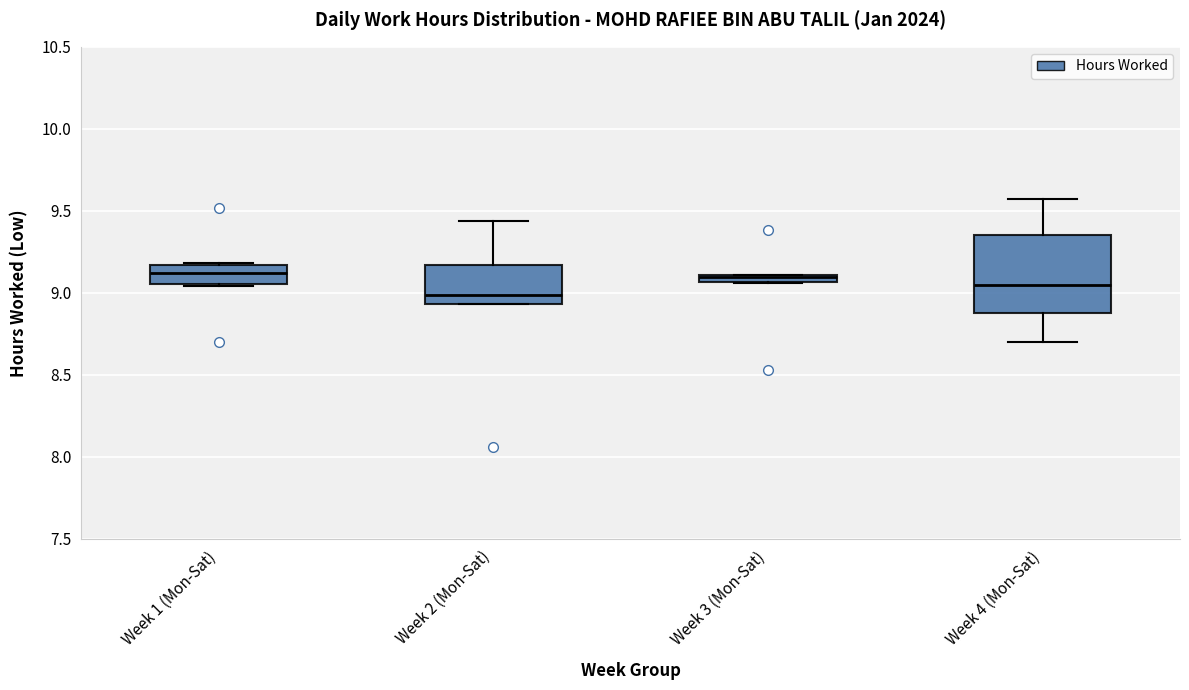

Comparing the boxes themselves (not the whiskers), which one is the tallest?

Week 4 (Mon-Sat)